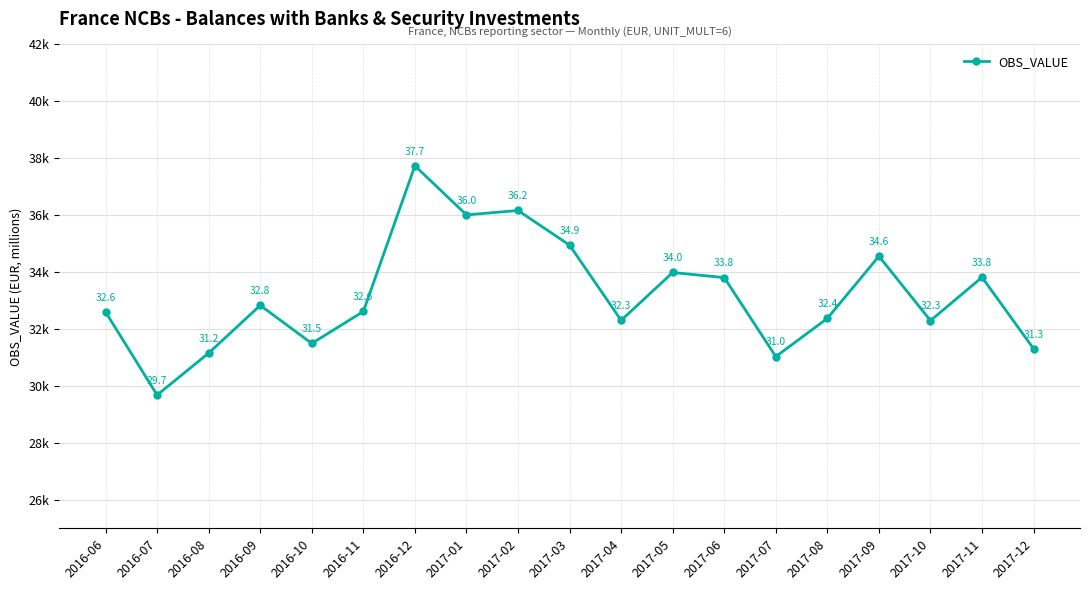

How many interior local valleys (lower than both neighbors) does the data have?

6